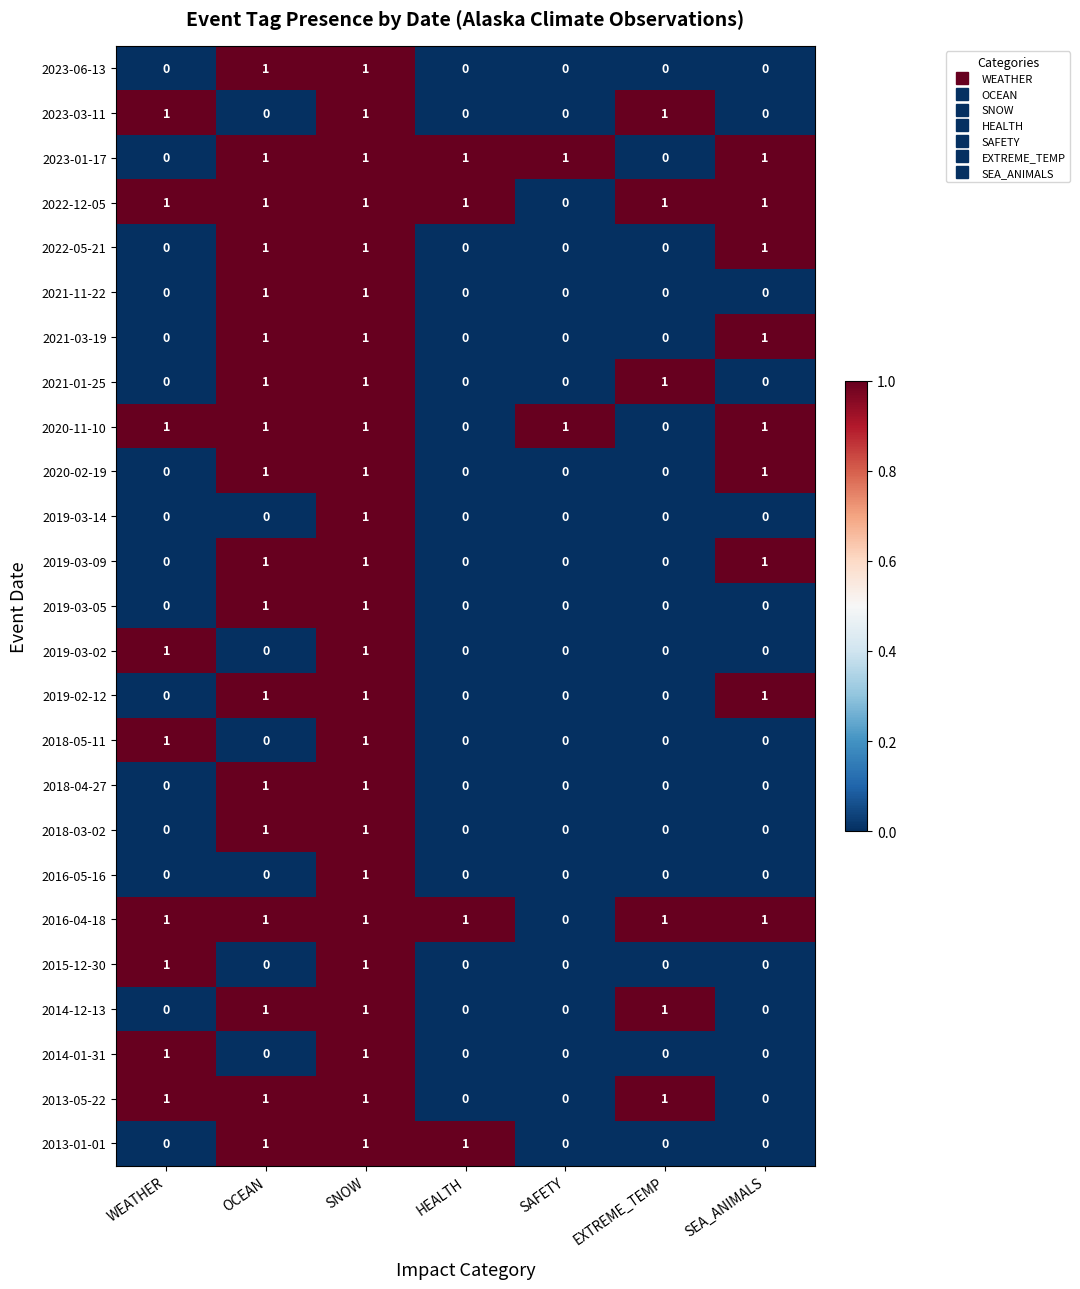

At how many categories does at least one series exceed 0?

7